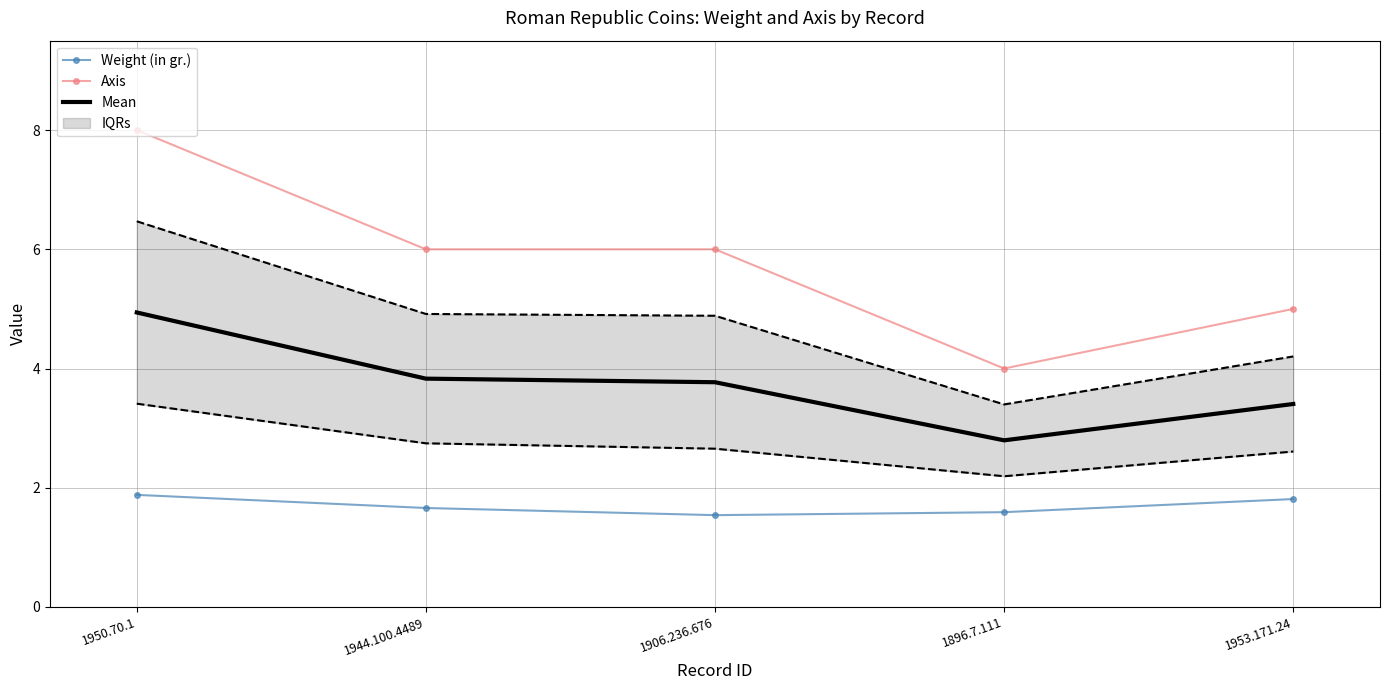

Is it true that Mean equals 2.8 at 1896.7.111?

True